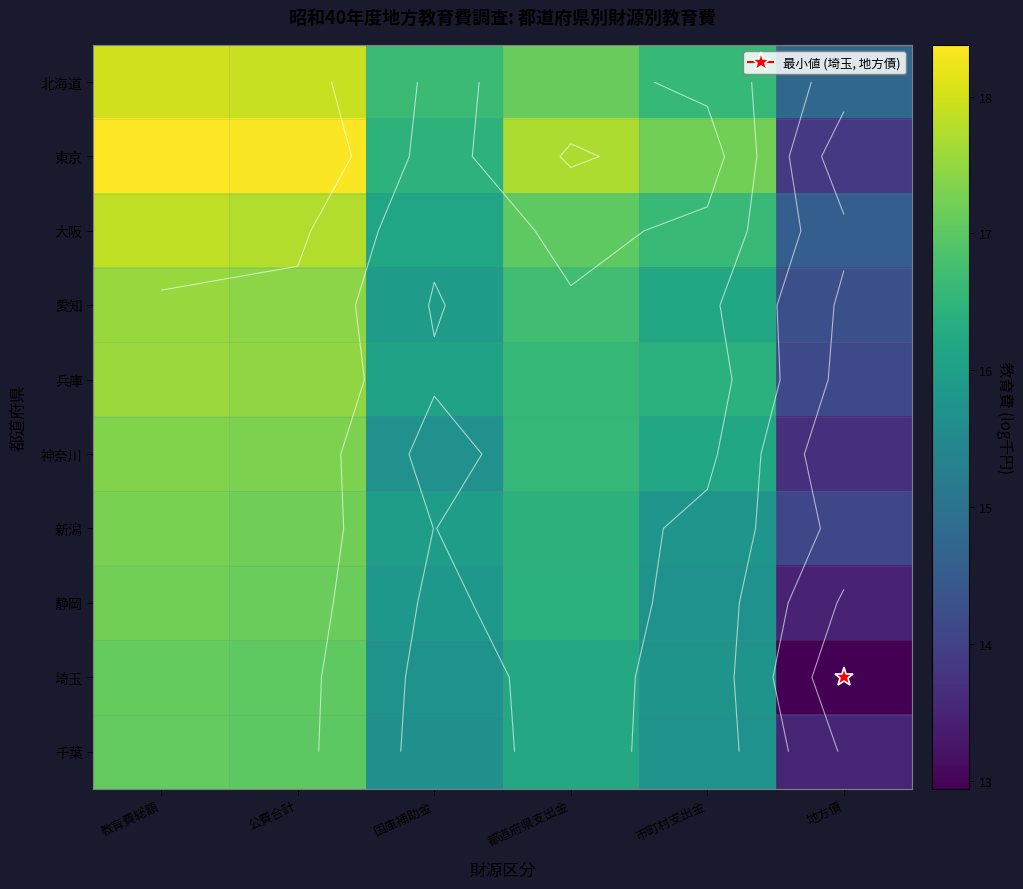

What is the total value across all series at 地方債?

139.3